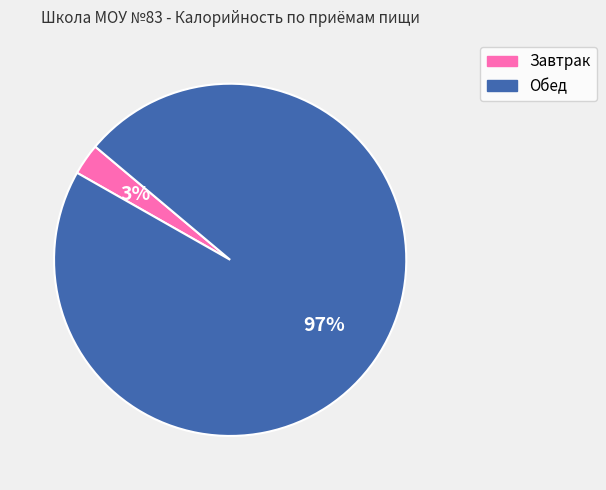

What percentage is the Завтрак slice, to the nearest percent?

3%